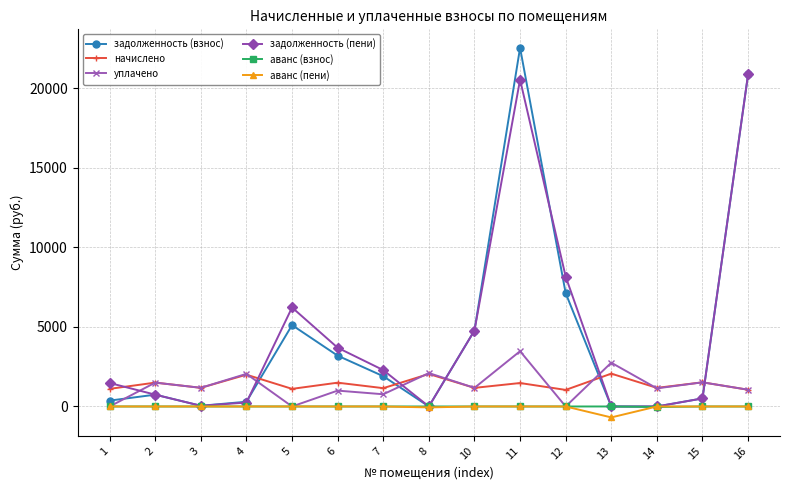

True or false: задолженность (пени) has a value of 2286.2 at 7.

True